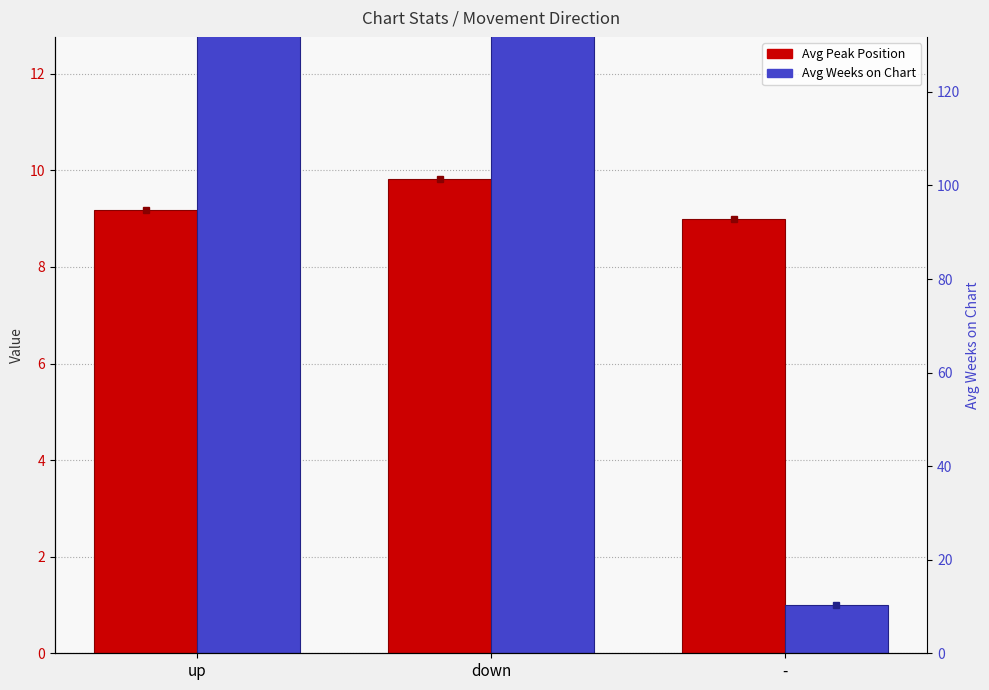

Are the bars horizontal?

No